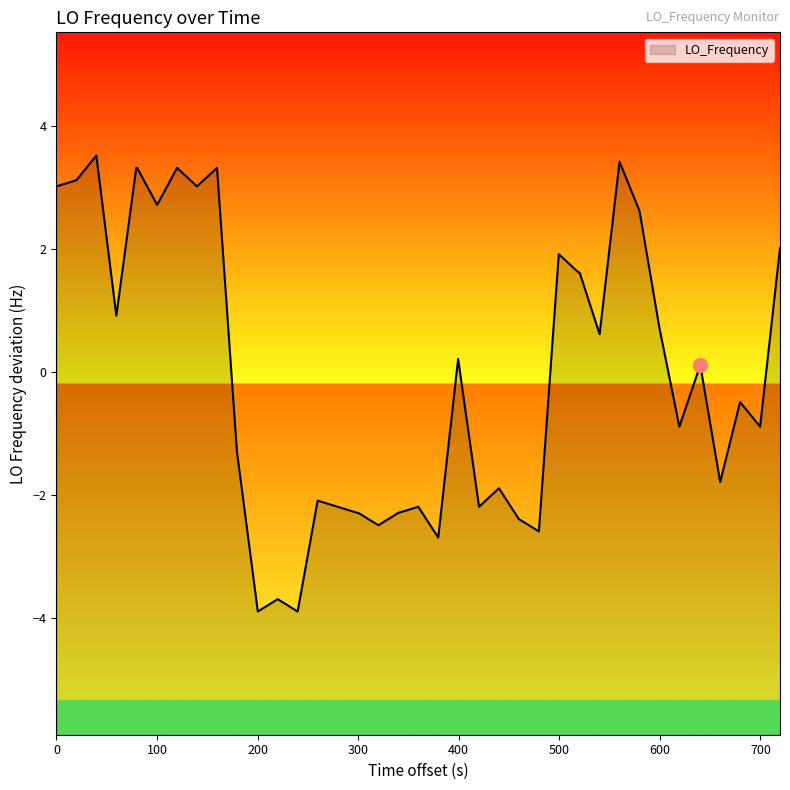

True or false: there are more than 1 points higher than both neighbors.

True